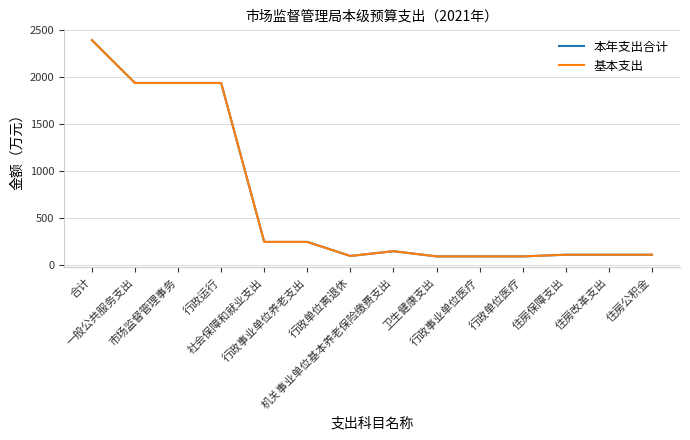

Does the chart have visible grid lines?

Yes